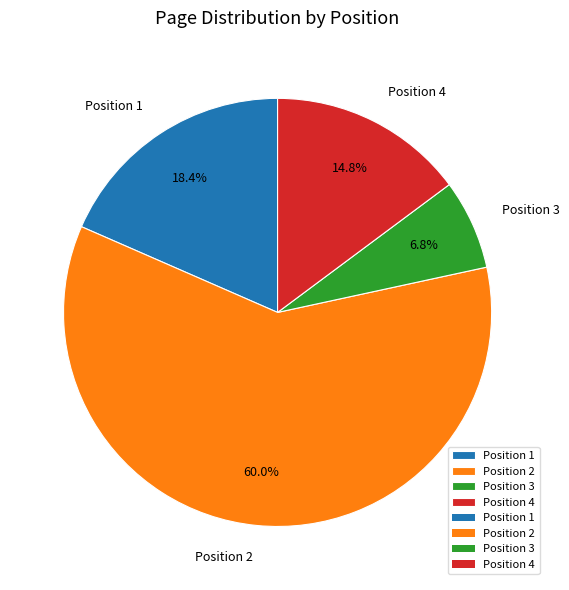

True or false: Position 4 accounts for 15% of the total.

True